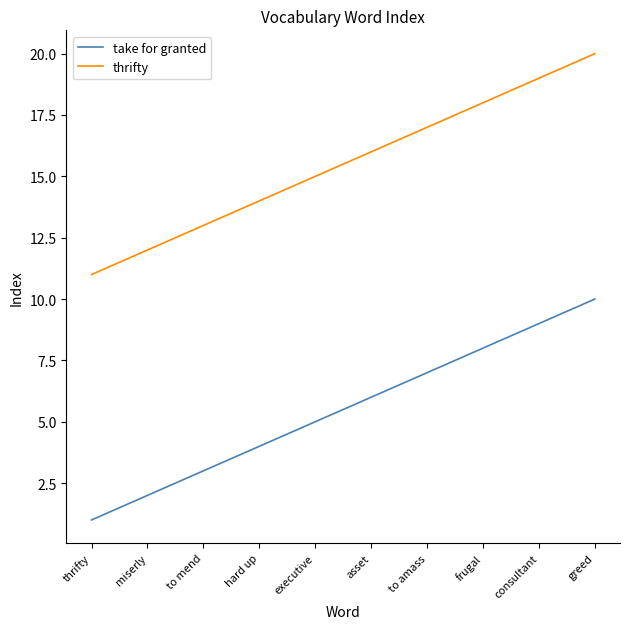

What value does the thrifty series have at greed?

20